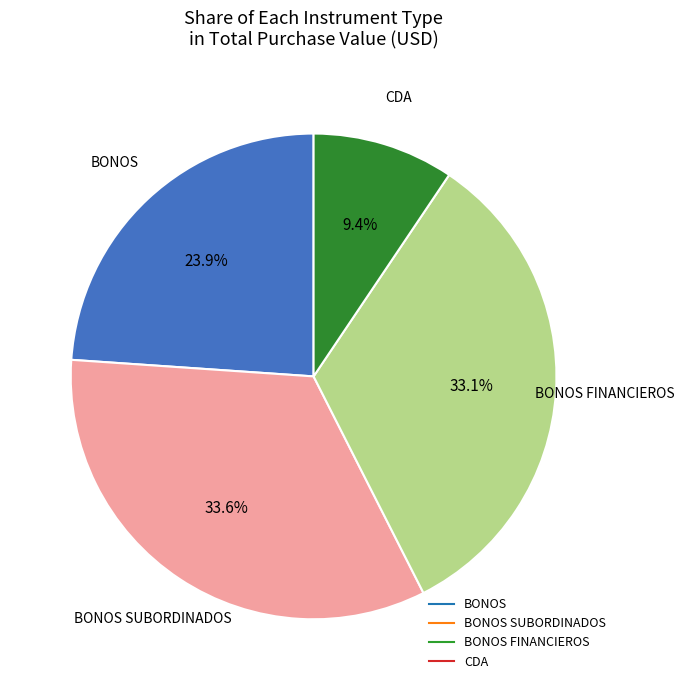

Does any single category account for the majority?

No